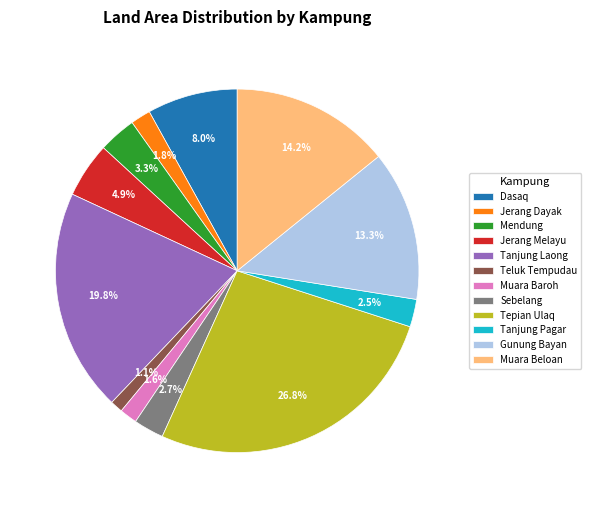

Which category has the biggest portion of the pie?

Tepian Ulaq